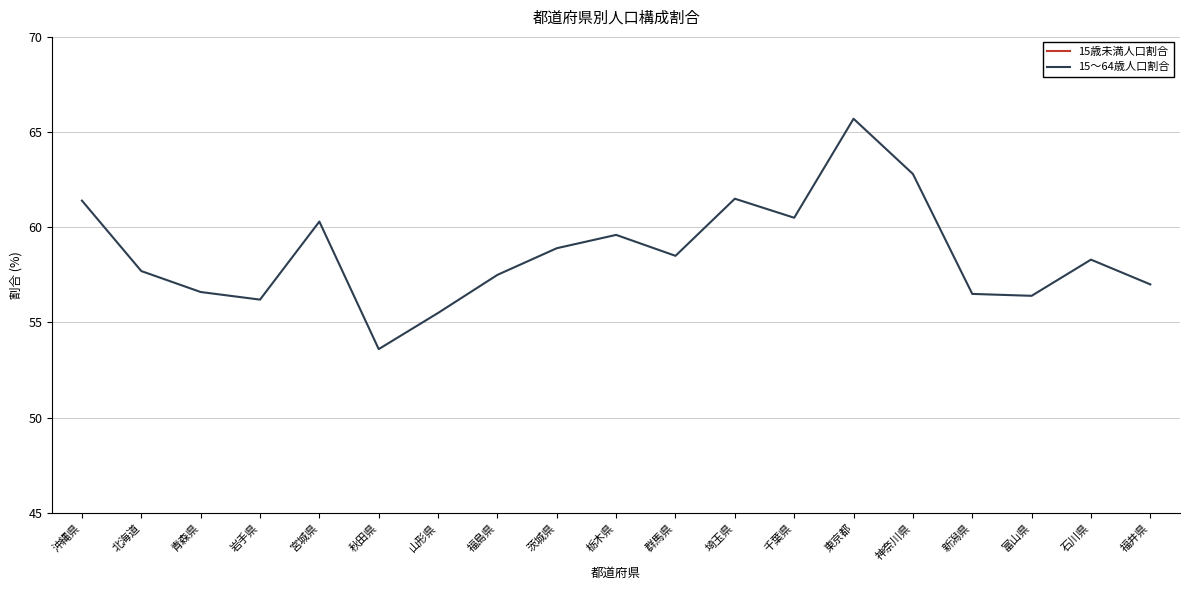

Where is the first local maximum for 15～64歳人口割合?

宮城県